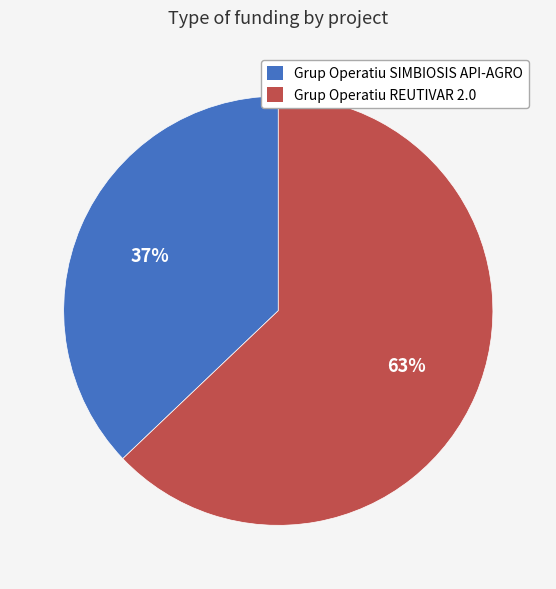

Rank the categories by value from lowest to highest.

Grup Operatiu SIMBIOSIS API-AGRO, Grup Operatiu REUTIVAR 2.0